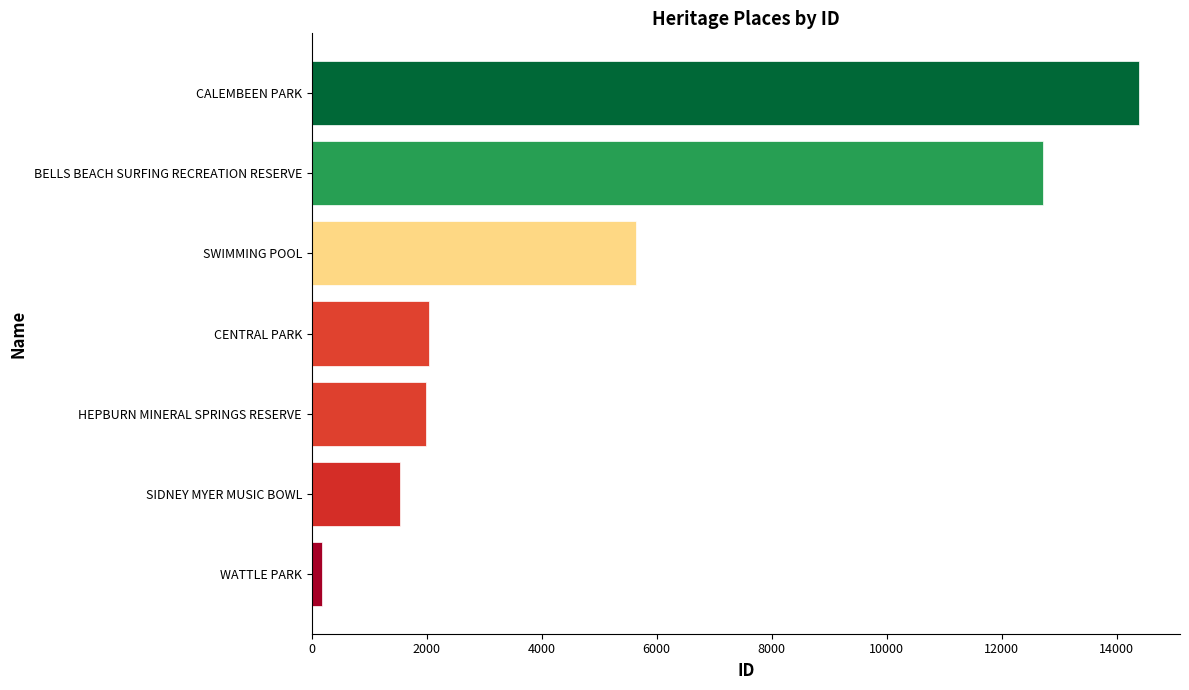

Approximately how many times larger is the value at SWIMMING POOL compared to CENTRAL PARK?

2.8